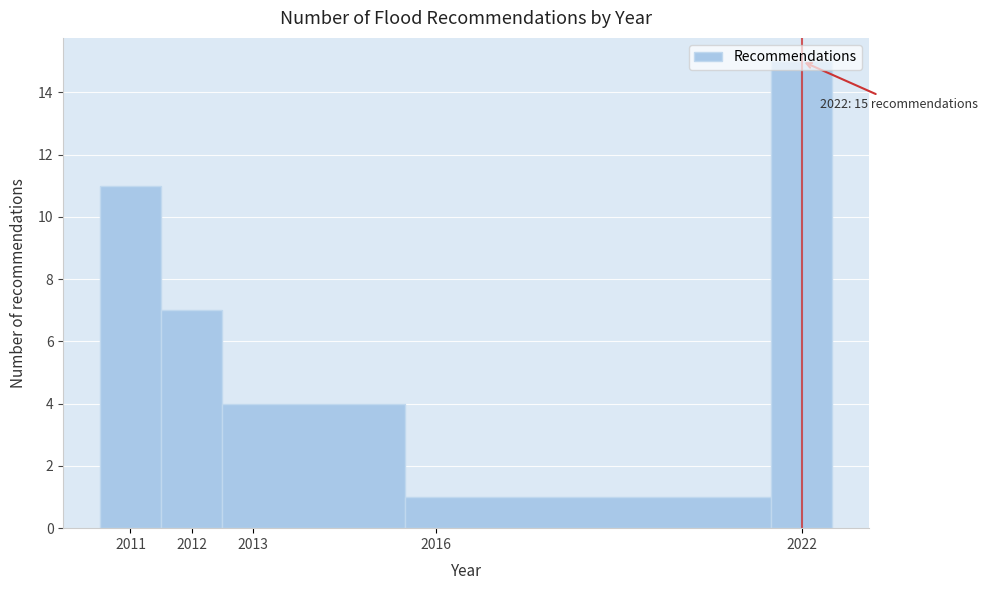

Which range on the x-axis has the tallest bar?

2021.5 to 2022.5